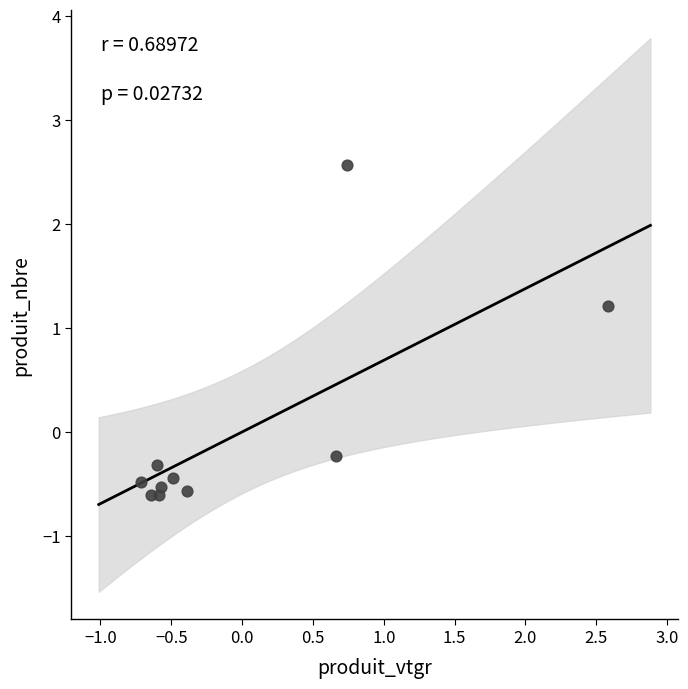

What is the range of X values (max minus min)?

3.3